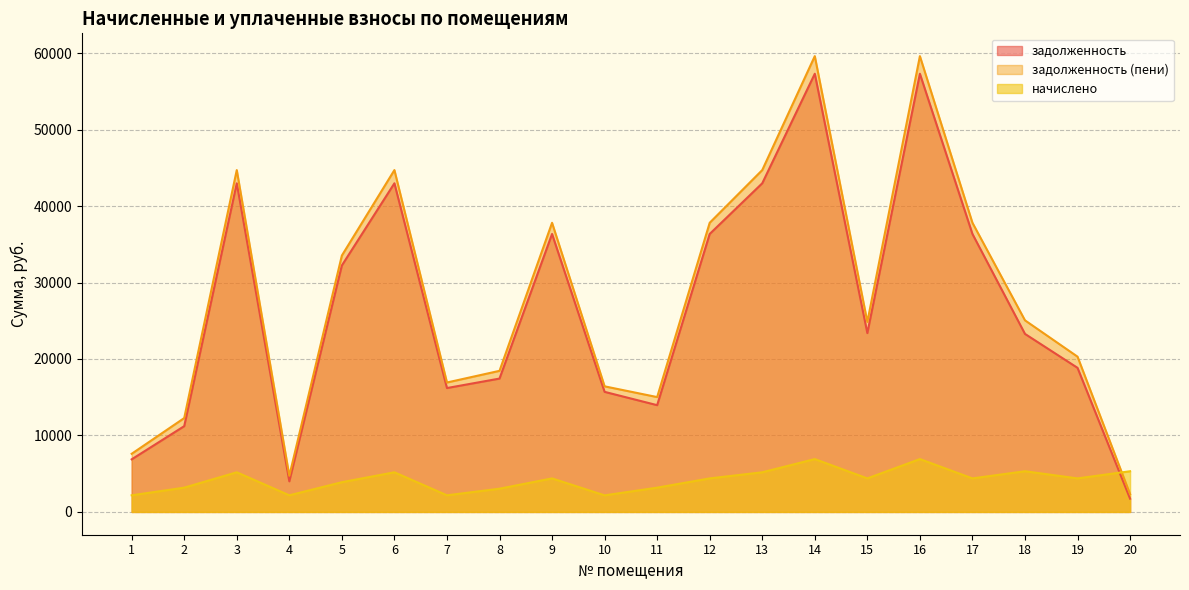

True or false: начислено and задолженность (пени) cross at least once.

True